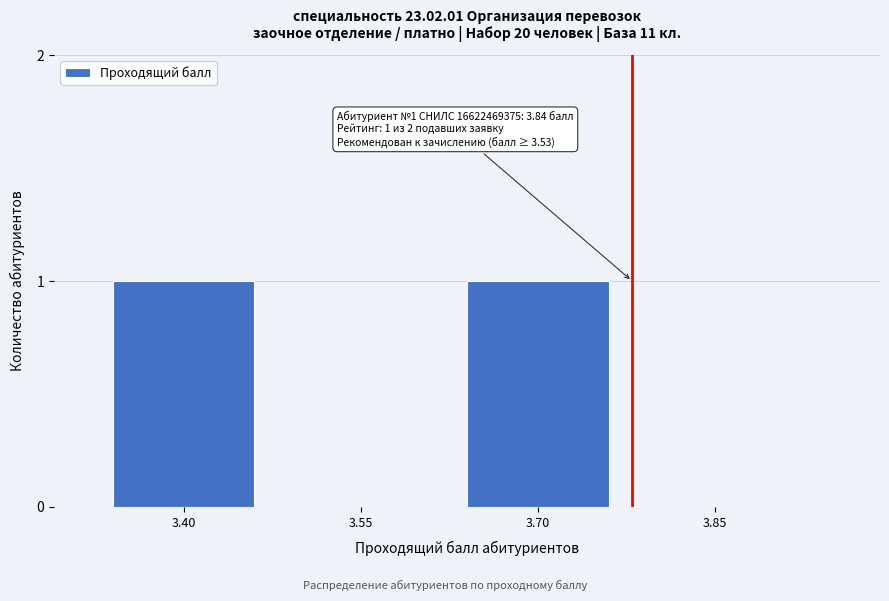

Reading right to left, list all the values displayed in this chart.

3.85=0	3.70=1	3.55=0	3.40=1